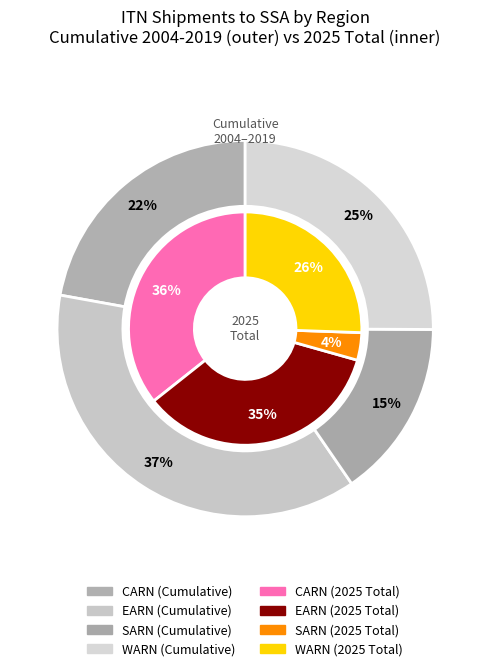

Is it true that EARN is 50% of the pie?

False